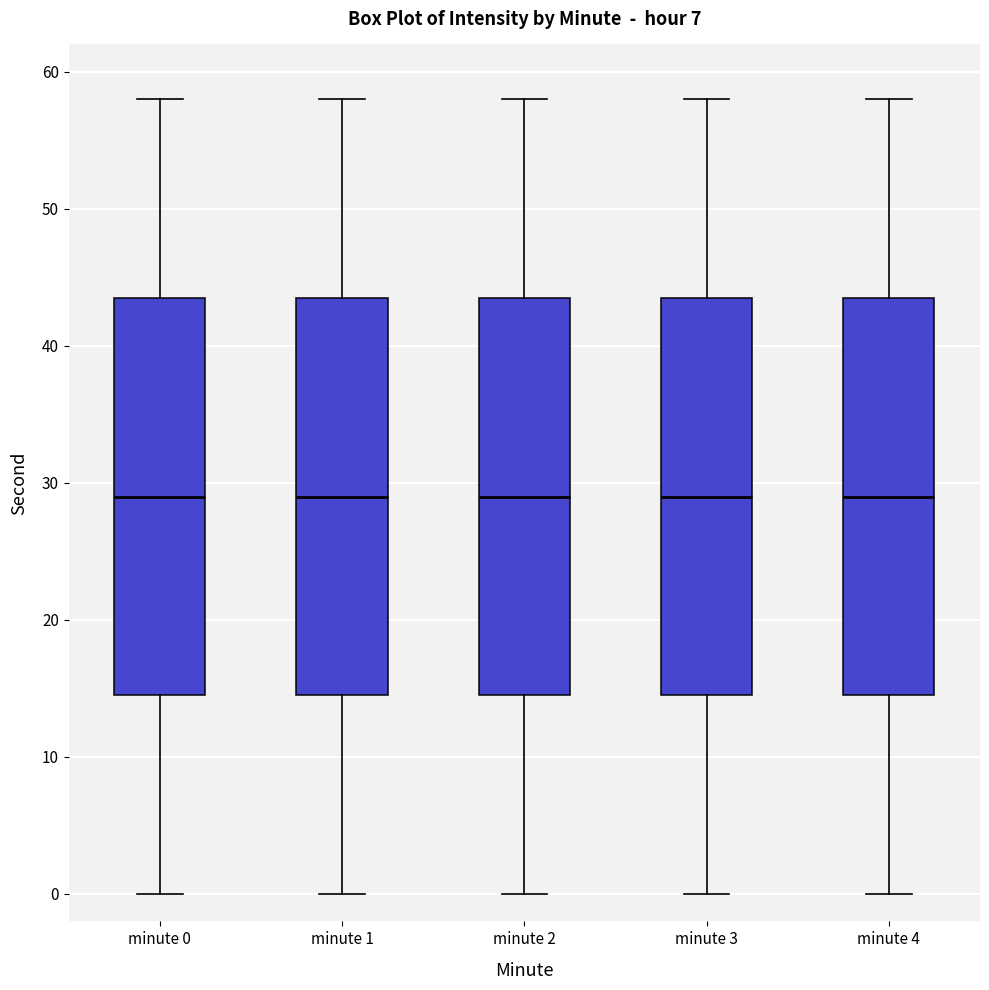

Reading left to right, read every box against the y-axis: the position of its median line, the range the box covers, and the ends of its whiskers. The values are not printed on the chart, so give them approximately, as read against the axis.

minute 0: median 29, box 15 to 44, whiskers 0 to 58
minute 1: median 29, box 15 to 44, whiskers 0 to 58
minute 2: median 29, box 15 to 44, whiskers 0 to 58
minute 3: median 29, box 15 to 44, whiskers 0 to 58
minute 4: median 29, box 15 to 44, whiskers 0 to 58